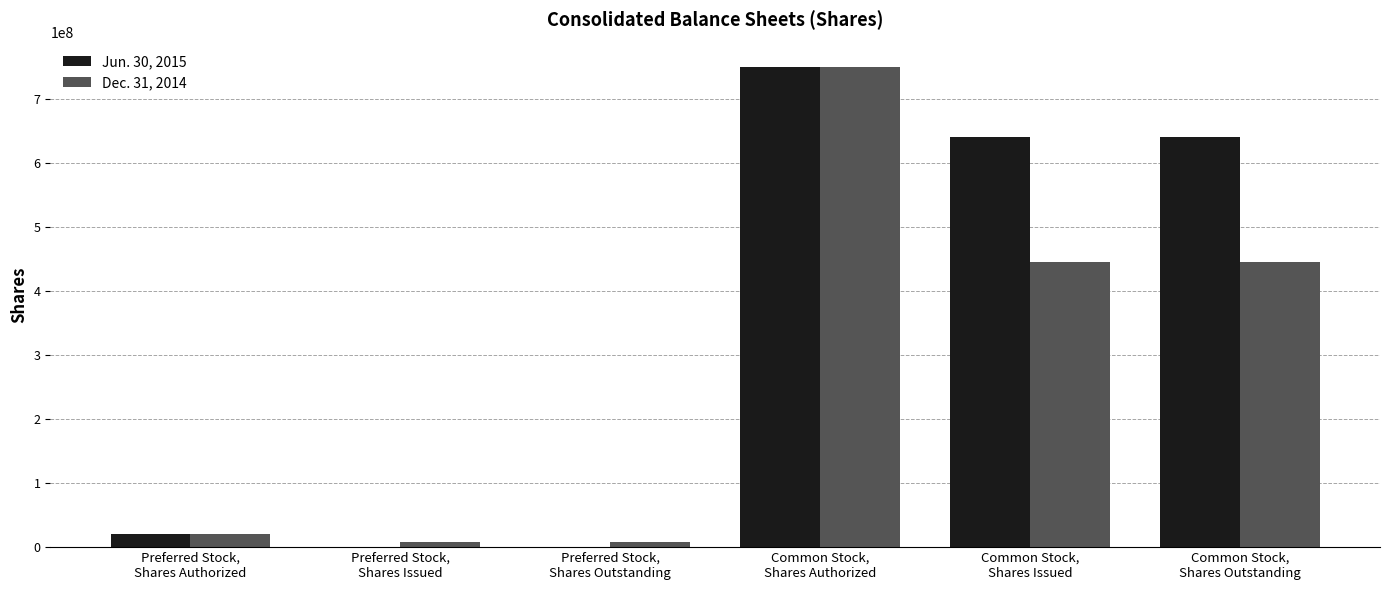

At which label does Dec. 31, 2014 first exceed 445408977?

Common Stock,
Shares Authorized